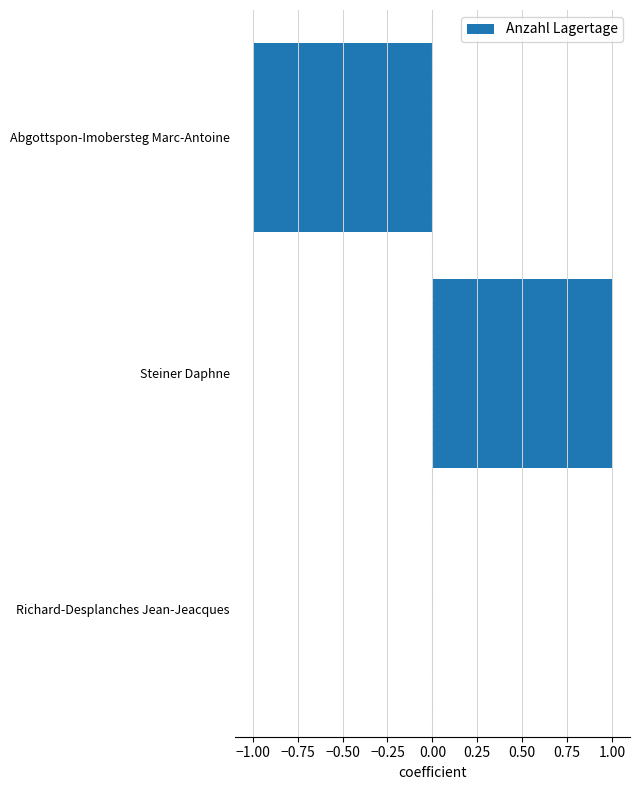

The value at Steiner Daphne is 0. True or false?

False